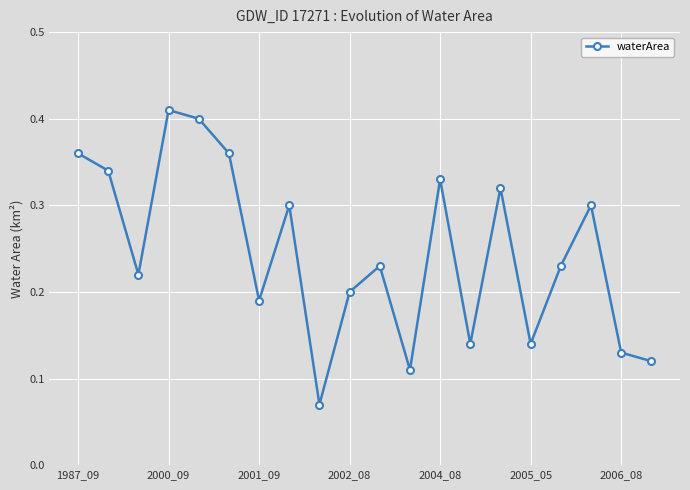

How many points are lower than both their immediate neighbors (excluding endpoints)?

6